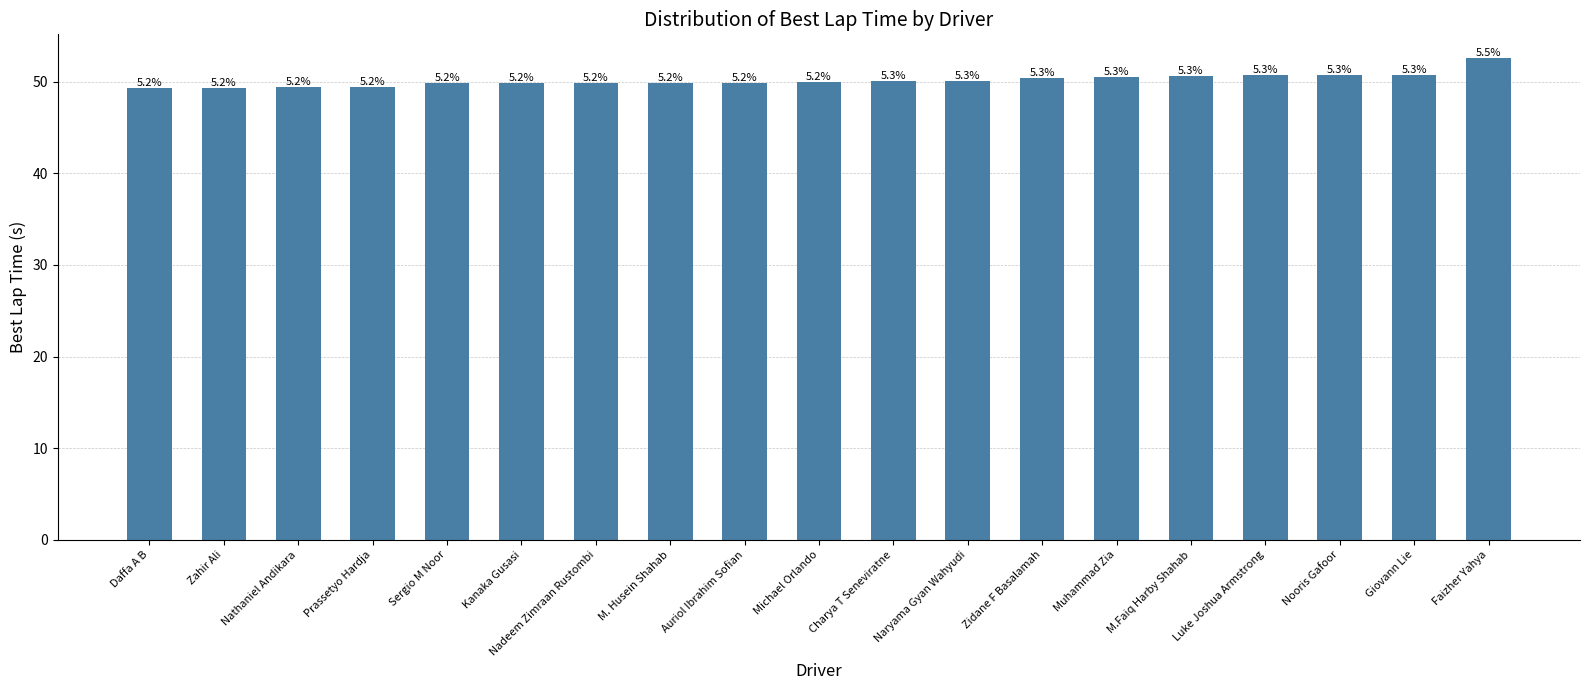

What is the difference between the maximum and minimum values?

3.2